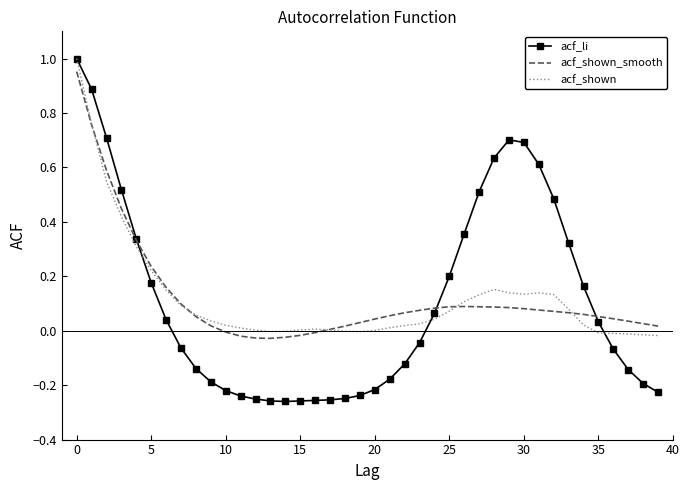

True or false: acf_shown has more than 1 points higher than both neighbors.

True